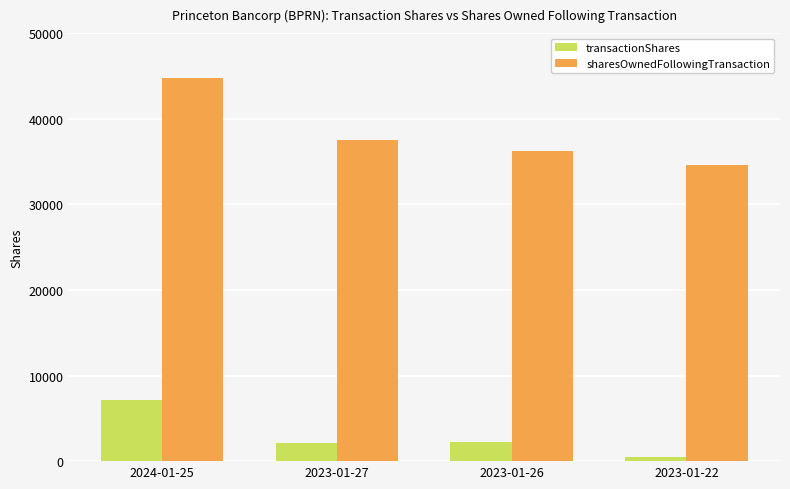

Which label corresponds to the largest value in the chart?

2024-01-25